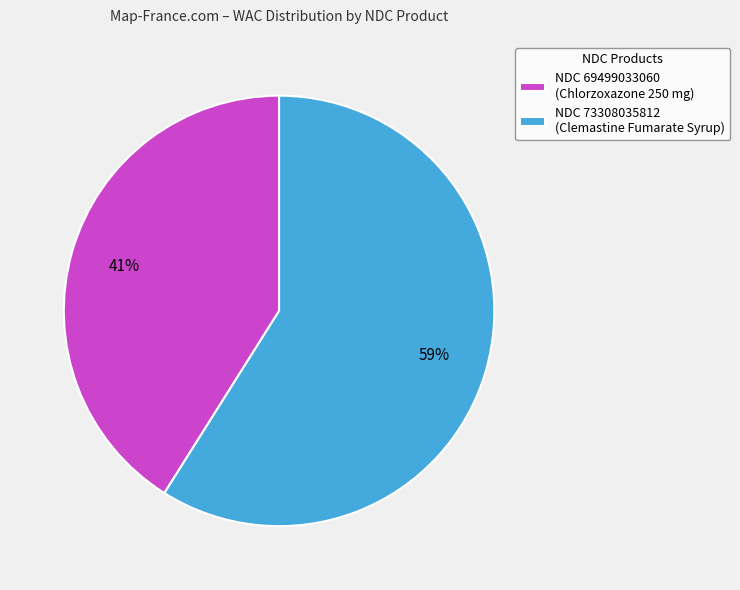

Which category has the biggest portion of the pie?

NDC 73308035812 (Clemastine Fumarate Syrup)